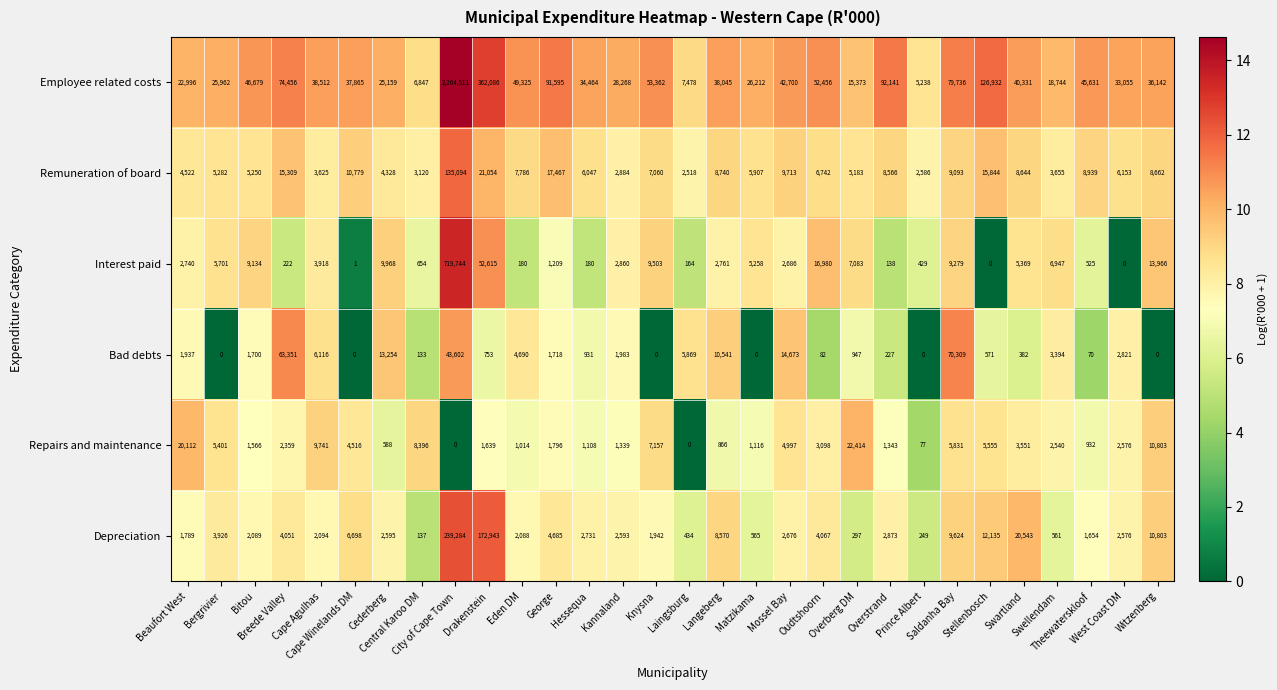

What is the greatest value displayed?

2264511